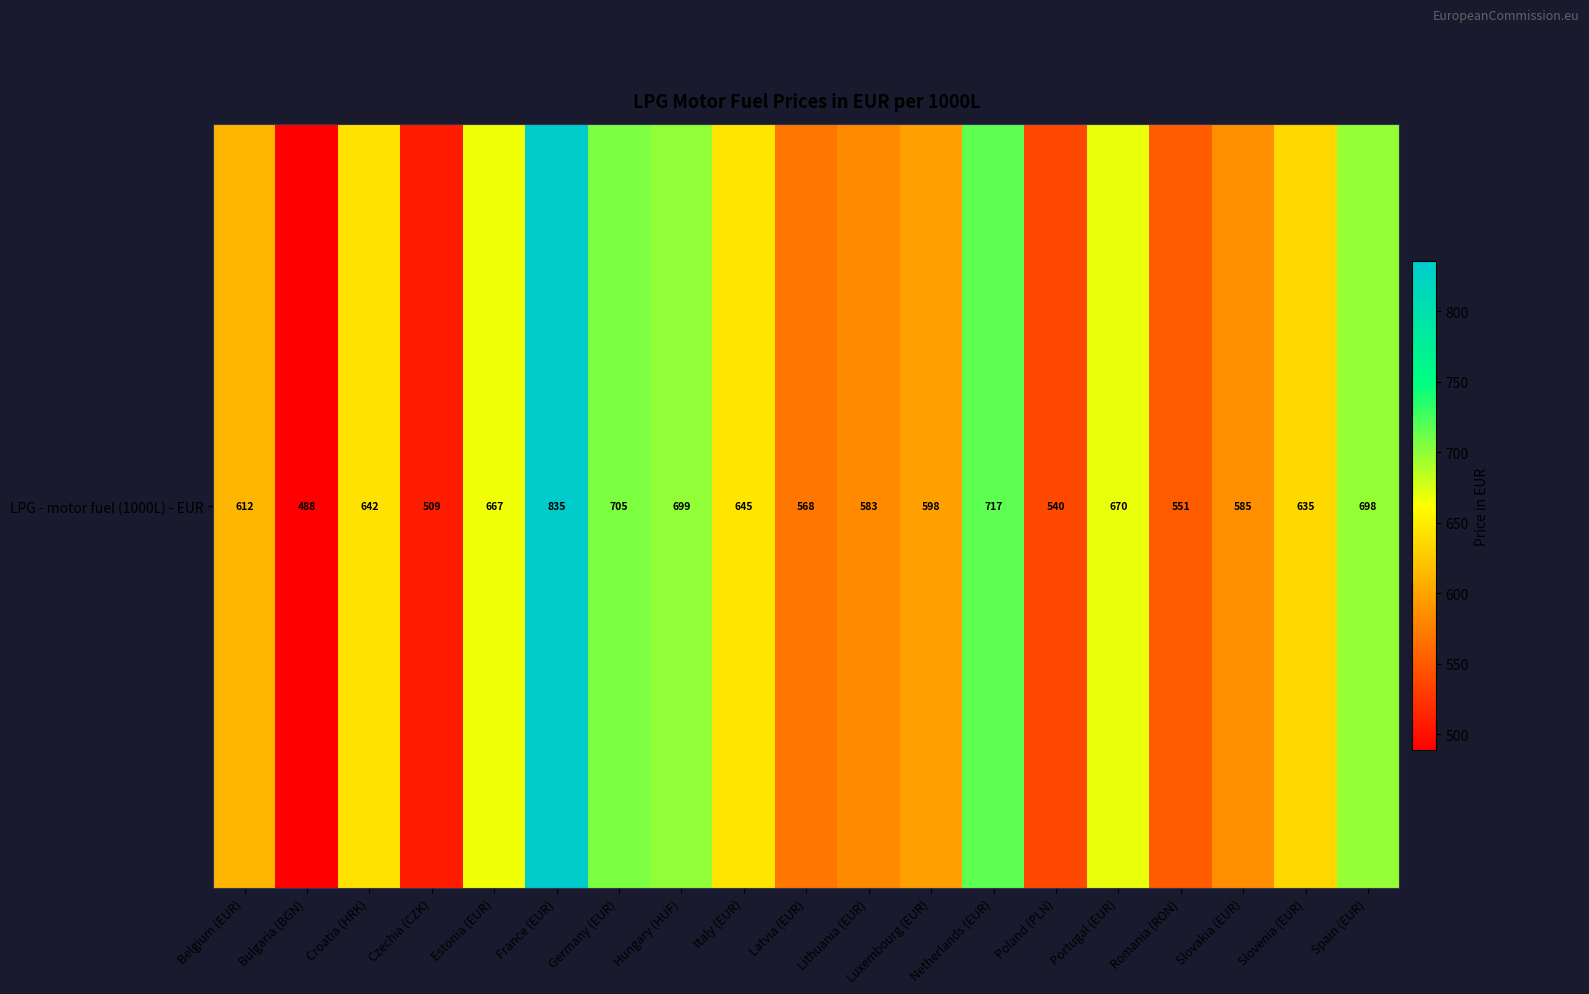

What is the sum of the values at Slovenia (EUR) and Portugal (EUR)?

1305.2